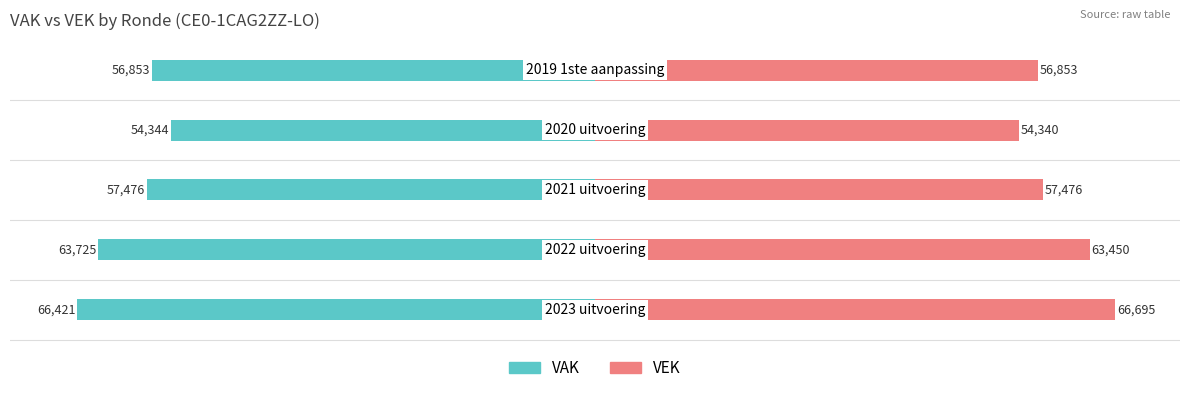

Reading left to right, what are all the values shown in this chart?

VAK: −80000=-66421	−60000=-63725	−40000=-57476	−20000=-54344	0=-56853
VEK: −80000=66695	−60000=63450	−40000=57476	−20000=54340	0=56853